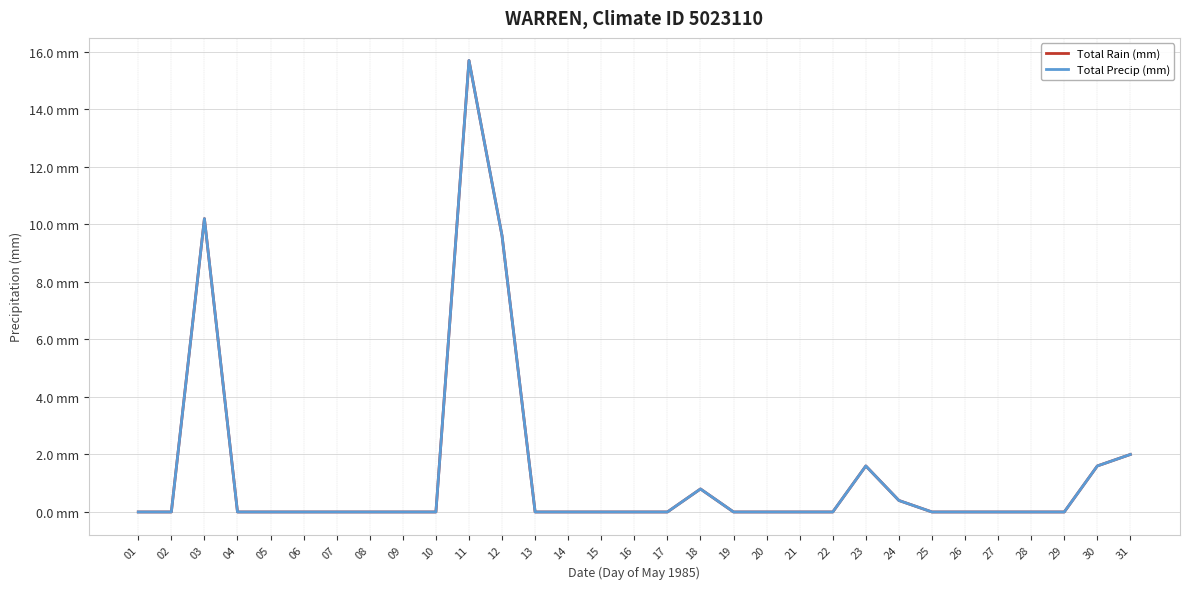

Reading right to left, list all the values displayed in this chart.

Total Rain (mm): 31=2.0	30=1.6	29=0.0	28=0.0	27=0.0	26=0.0	25=0.0	24=0.4	23=1.6	22=0.0	21=0.0	20=0.0	19=0.0	18=0.8	17=0.0	16=0.0	15=0.0	14=0.0	13=0.0	12=9.6	11=15.7	10=0.0	09=0.0	08=0.0	07=0.0	06=0.0	05=0.0	04=0.0	03=10.2	02=0.0	01=0.0
Total Precip (mm): 31=2.0	30=1.6	29=0.0	28=0.0	27=0.0	26=0.0	25=0.0	24=0.4	23=1.6	22=0.0	21=0.0	20=0.0	19=0.0	18=0.8	17=0.0	16=0.0	15=0.0	14=0.0	13=0.0	12=9.6	11=15.7	10=0.0	09=0.0	08=0.0	07=0.0	06=0.0	05=0.0	04=0.0	03=10.2	02=0.0	01=0.0